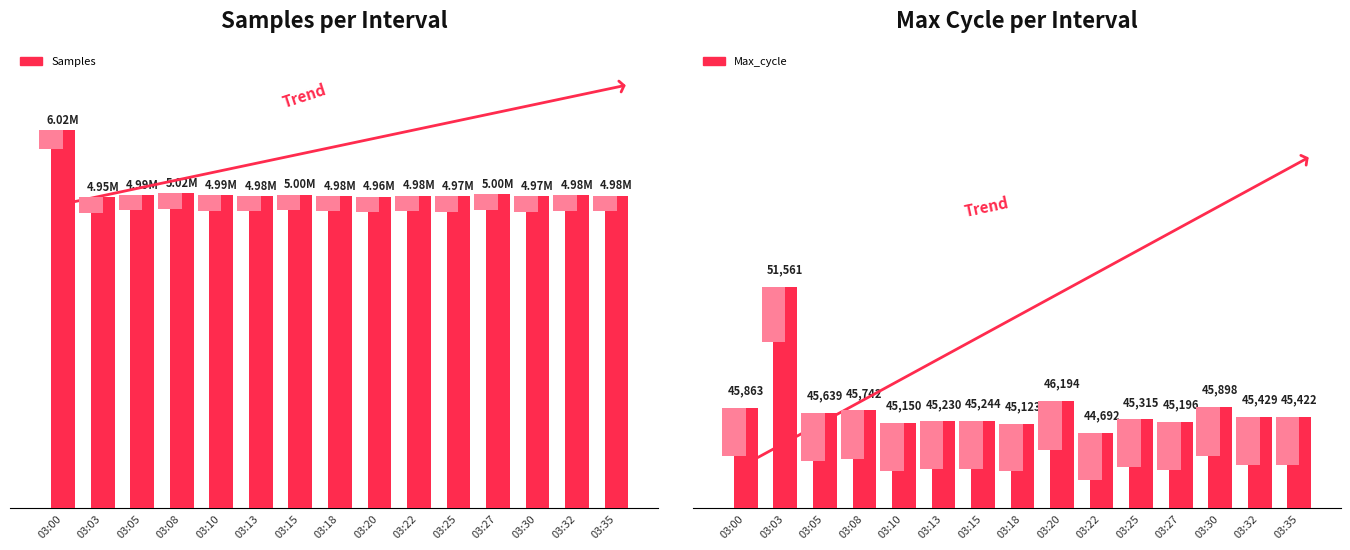

What is the value of the Samples bar at the 4th from the left?

5016918